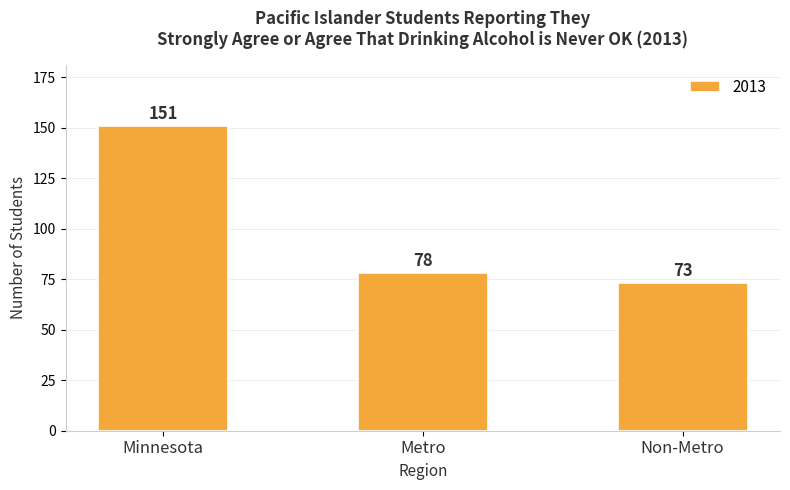

What is the label of the 1st bar from the left?

Minnesota